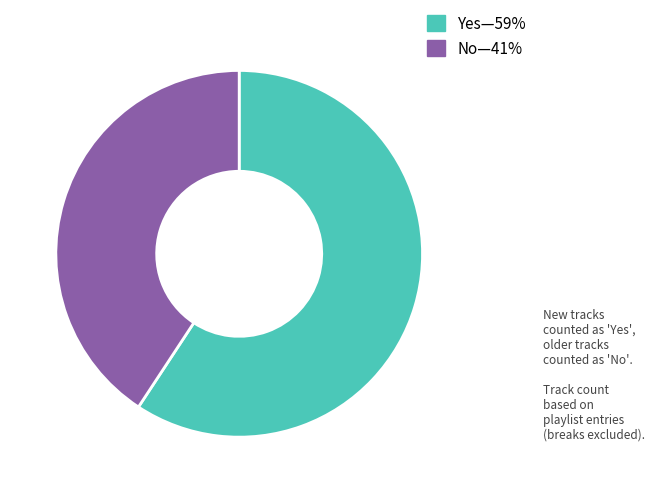

Does any single category account for the majority?

Yes